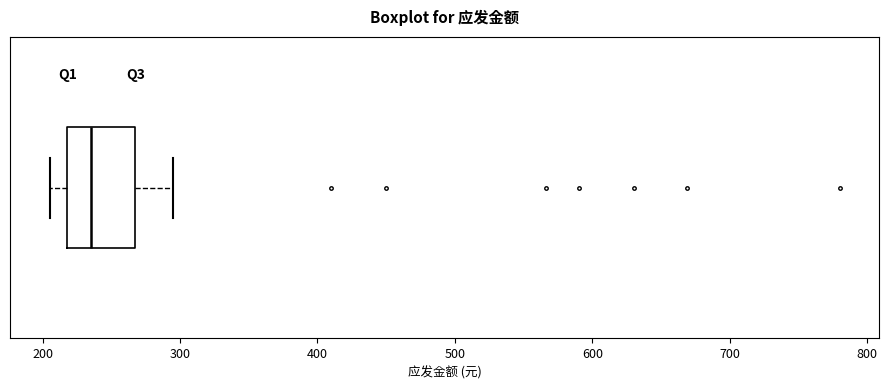

Where does the median line of the box sit on the x-axis? The values are not printed on the chart, so give them approximately, as read against the axis.

240